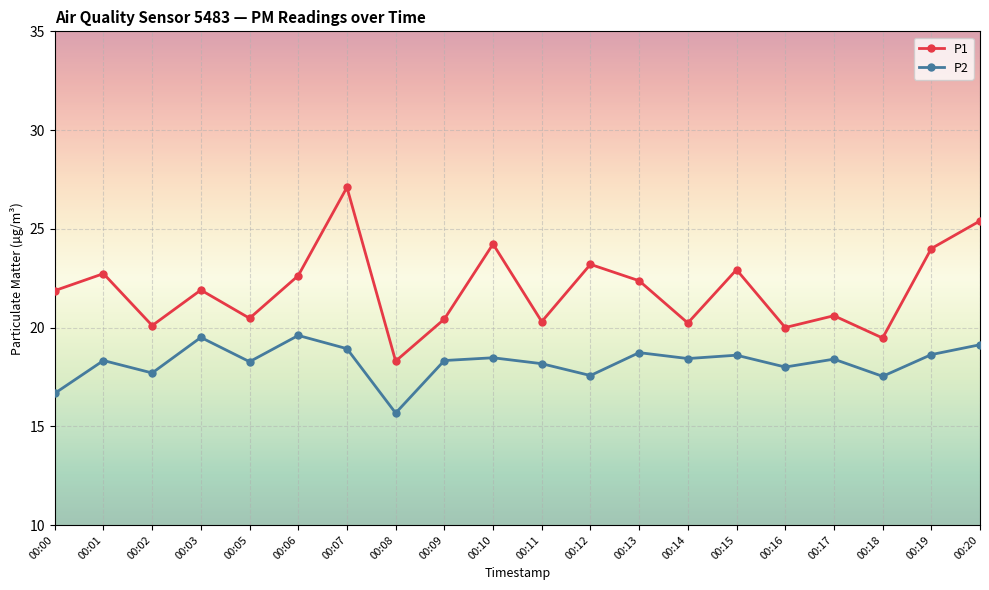

What is the difference between the maximum and second lowest values in the P2 series?

2.9